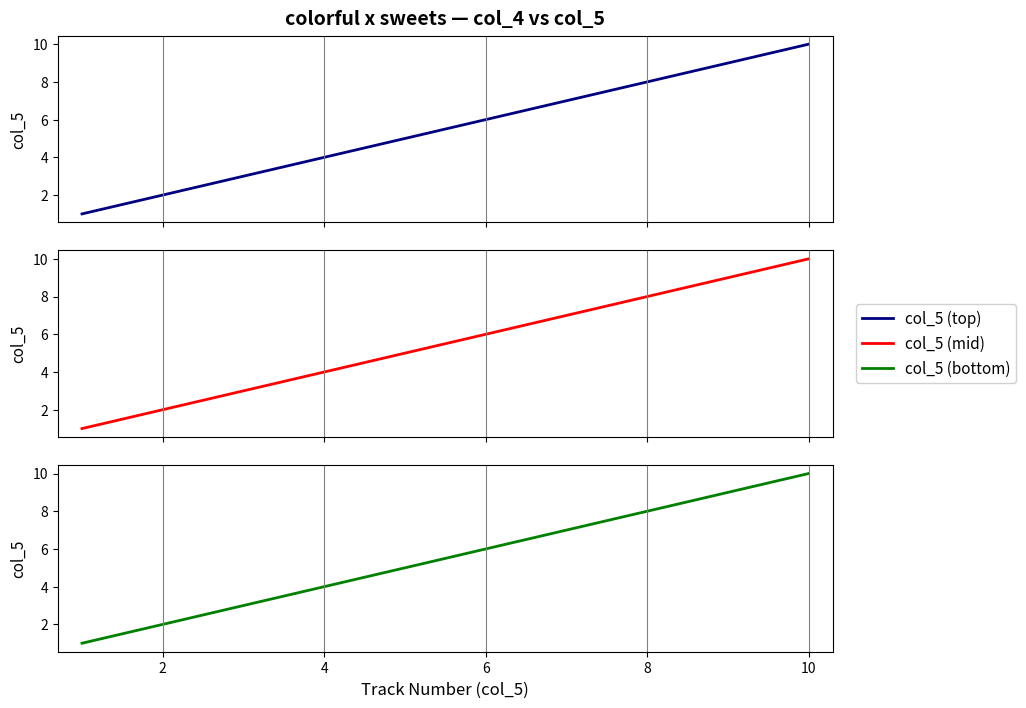

What is the average value of the col_5 (mid) series?

6